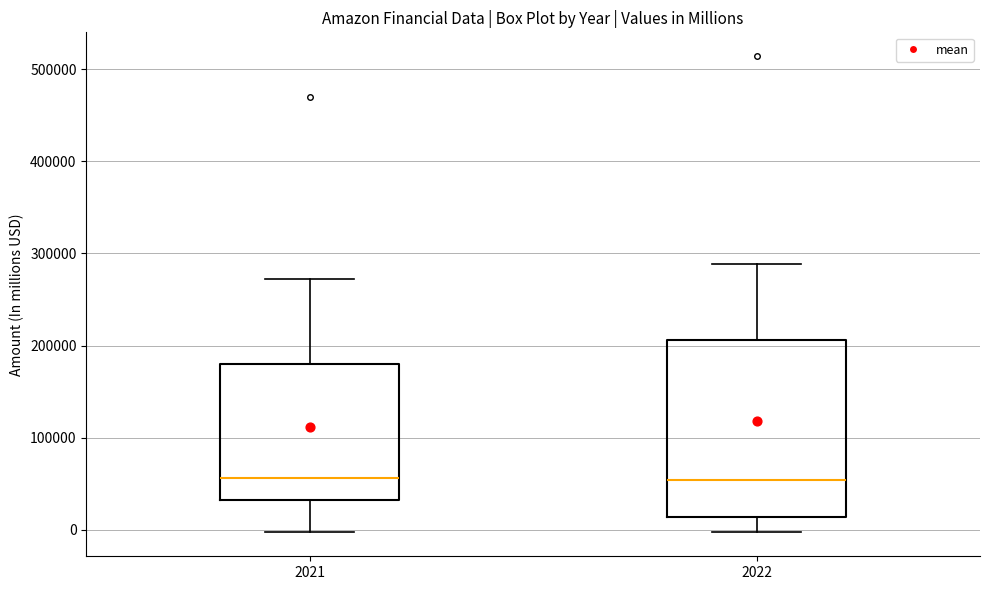

Reading left to right, transcribe this box plot: for each box, give where its median line is, the range the box spans, and where its two whiskers end, as read against the y-axis. The values are not printed on the chart, so give them approximately, as read against the axis.

2021: median 60000, box 30000 to 180000, whiskers 0 to 270000
2022: median 50000, box 10000 to 210000, whiskers 0 to 290000